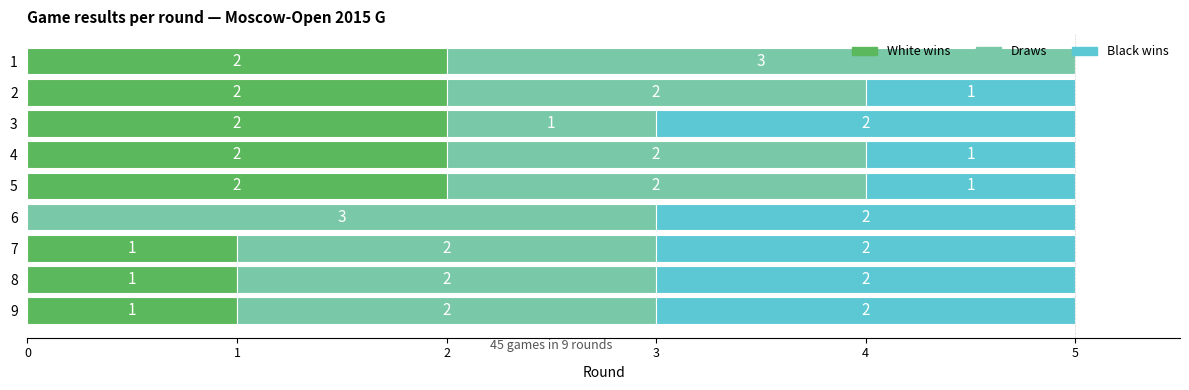

Is it true that White wins equals 2 at 1?

True